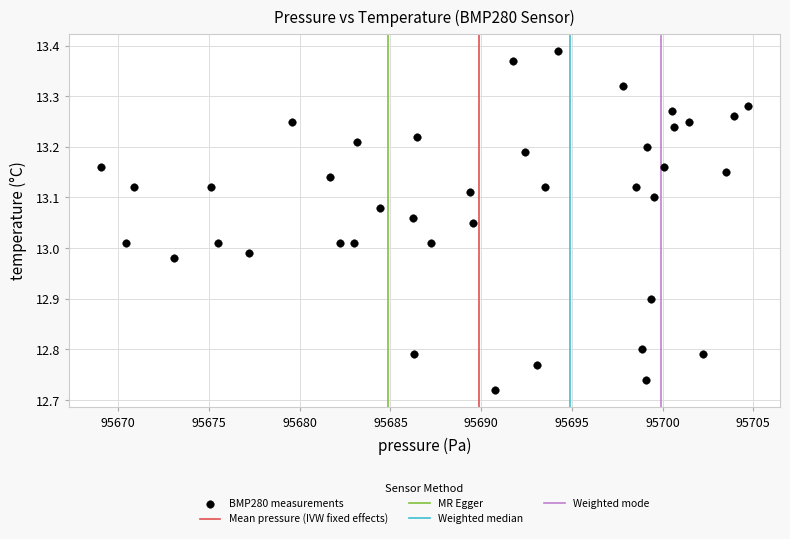

What is the range of X values (max minus min)?

35.6